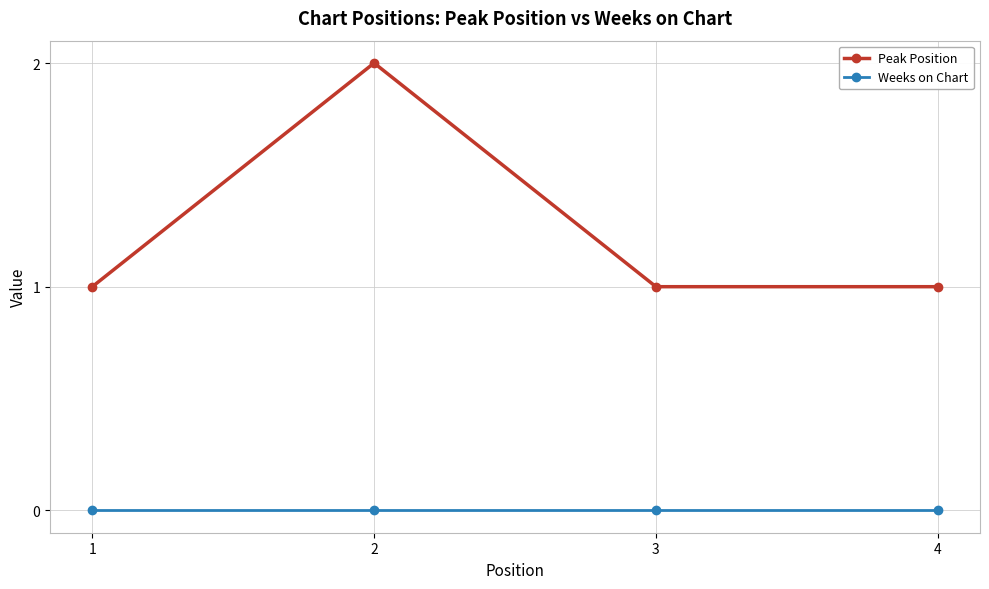

How many interior local peaks does the Peak Position series have?

1